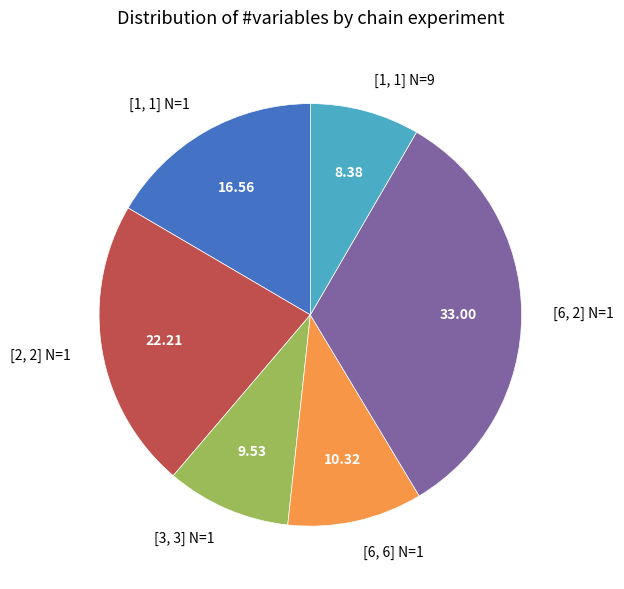

Which slice is the smallest?

[1, 1] N=9